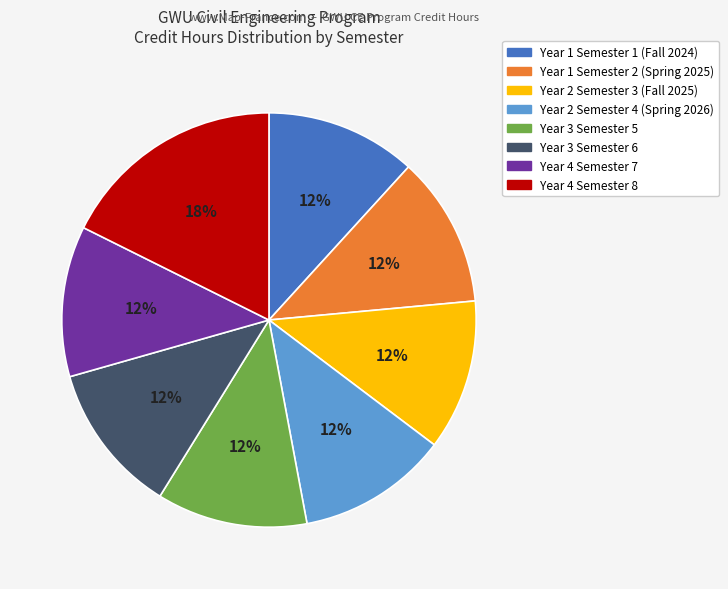

Combined, do Year 1 Semester 1 (Fall 2024) and Year 2 Semester 3 (Fall 2025) account for over 50%?

No